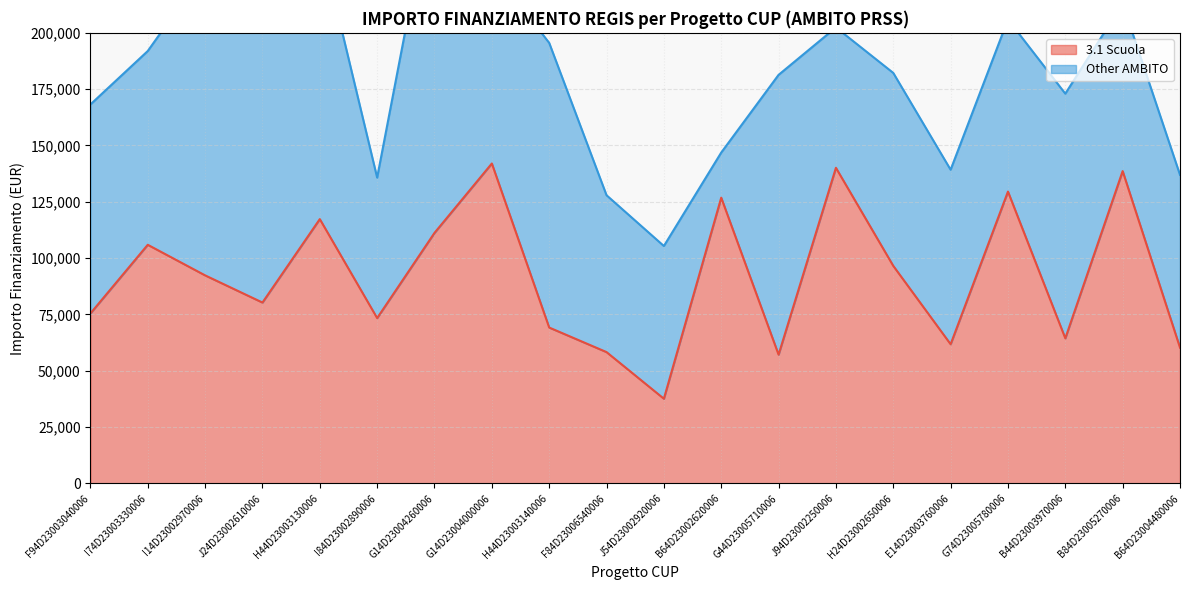

Is it true that the value at G44D23005710006 is 57143.9?

True